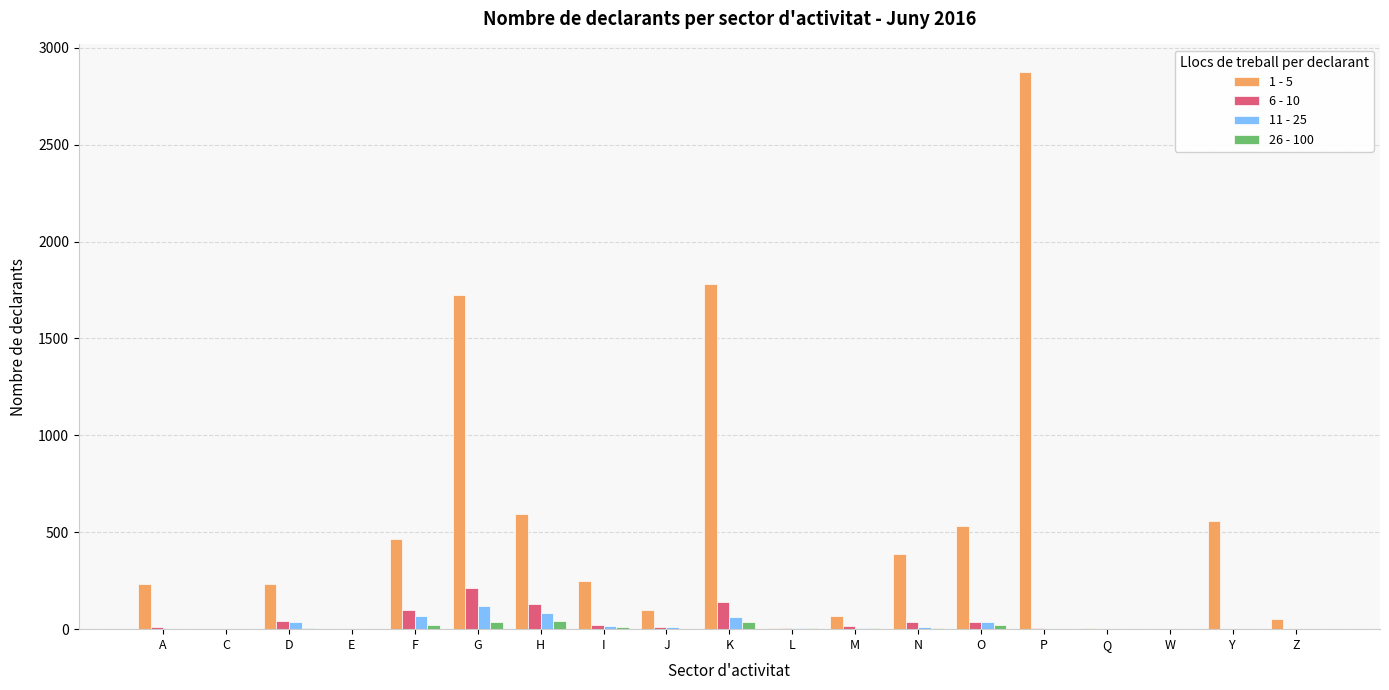

Does the chart contain stacked bars?

No